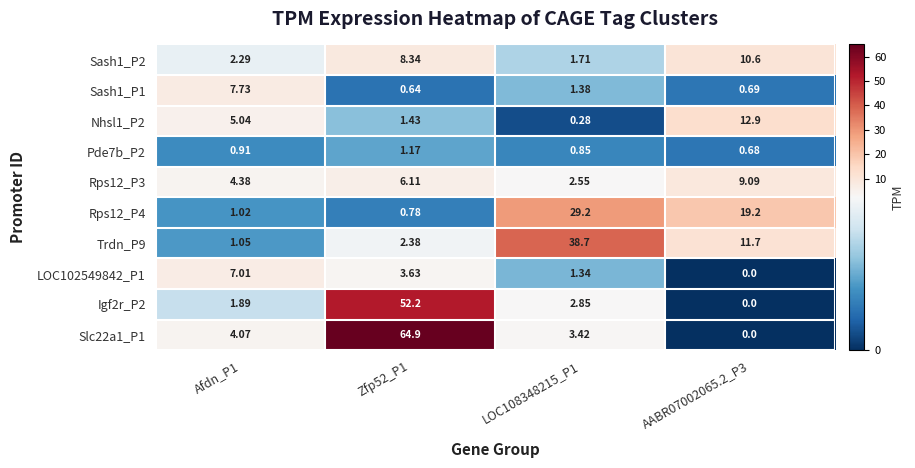

Is the value of Sash1_P1 at LOC108348215_P1 greater than the value of Rps12_P4 at Zfp52_P1?

Yes